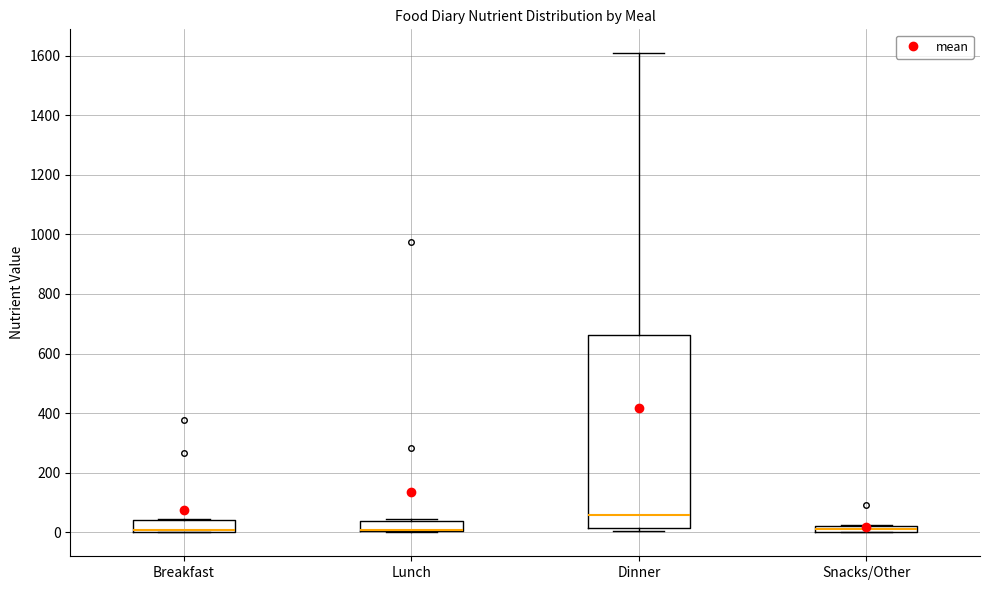

Comparing the boxes themselves (not the whiskers), which one is the tallest?

Dinner